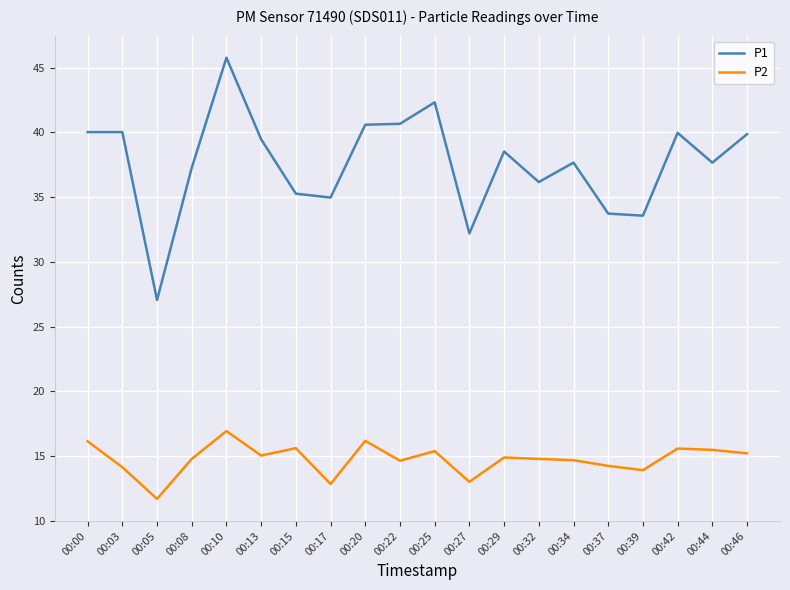

What is the difference between the highest and lowest values at 00:32?

21.4